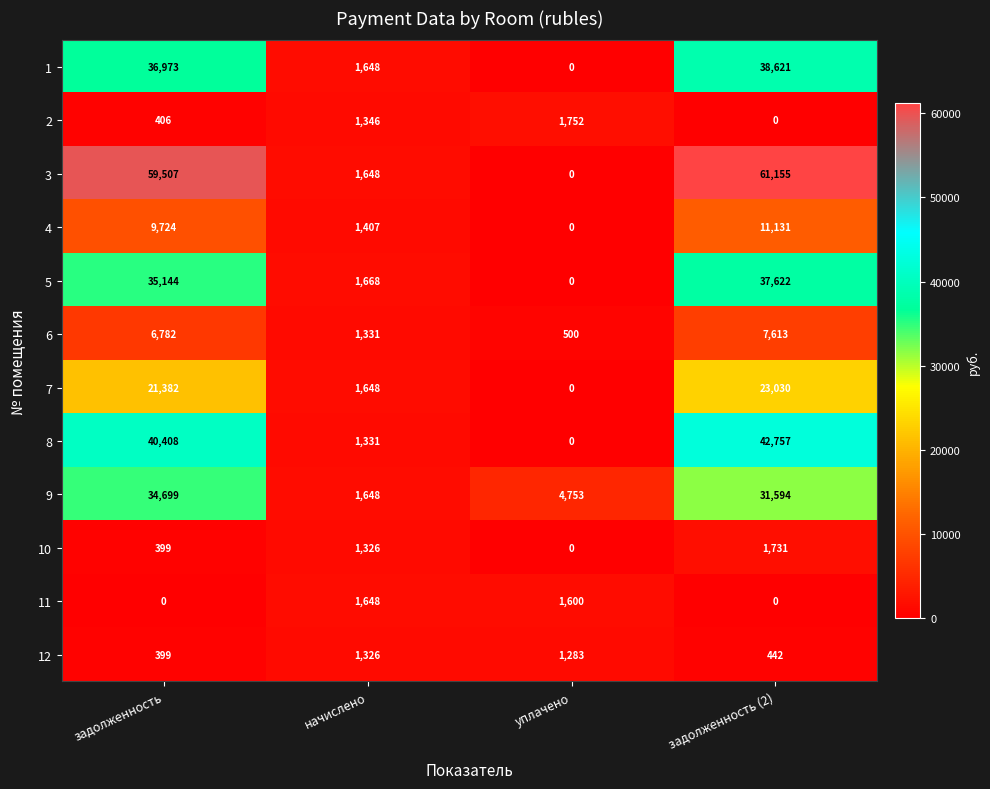

Count the 4 values in the range 1407 to 11131.

3